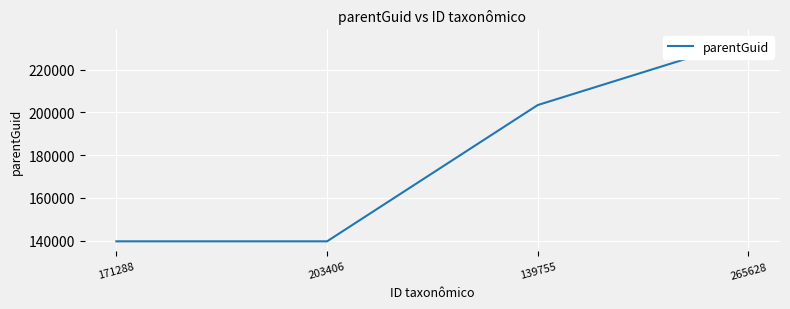

What is the sum of the values at 203406 and 171288?

279512